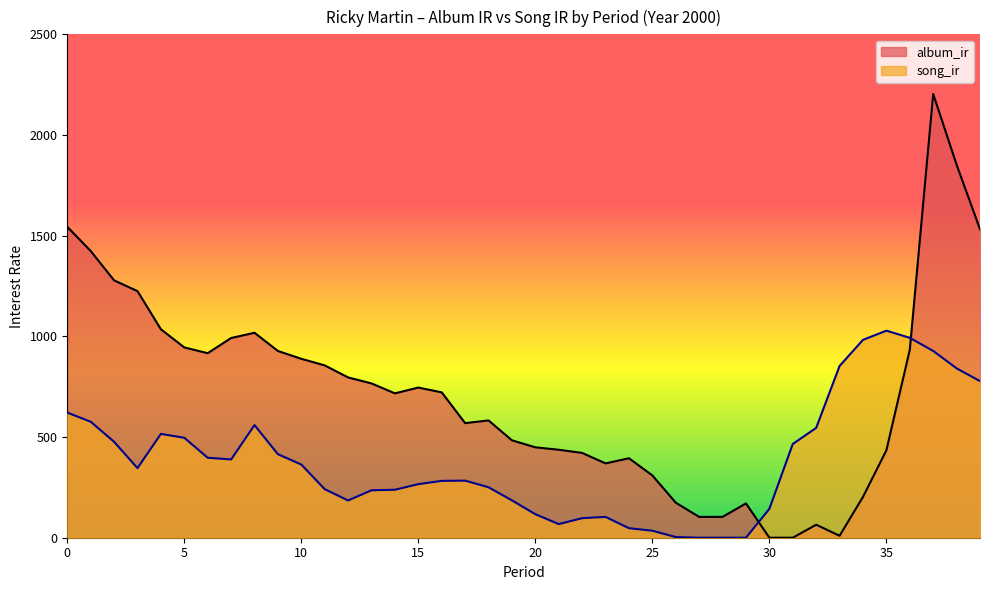

What is the approximate value of song_ir at 35?

1028.2